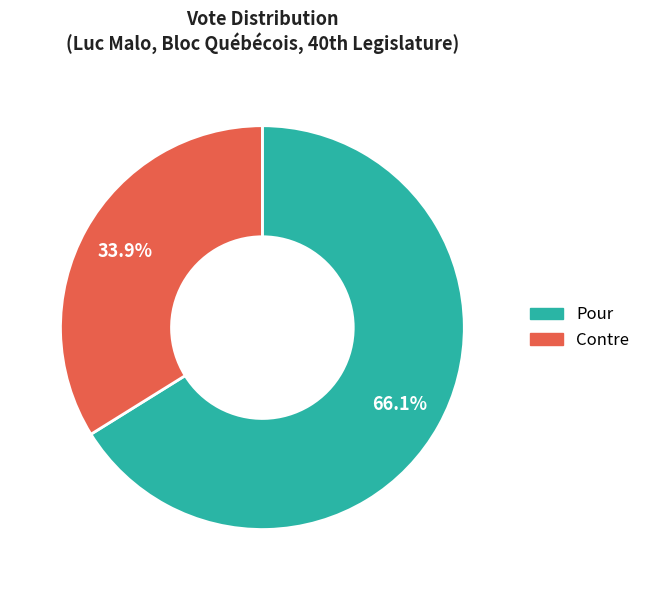

Does any single category account for the majority?

Yes